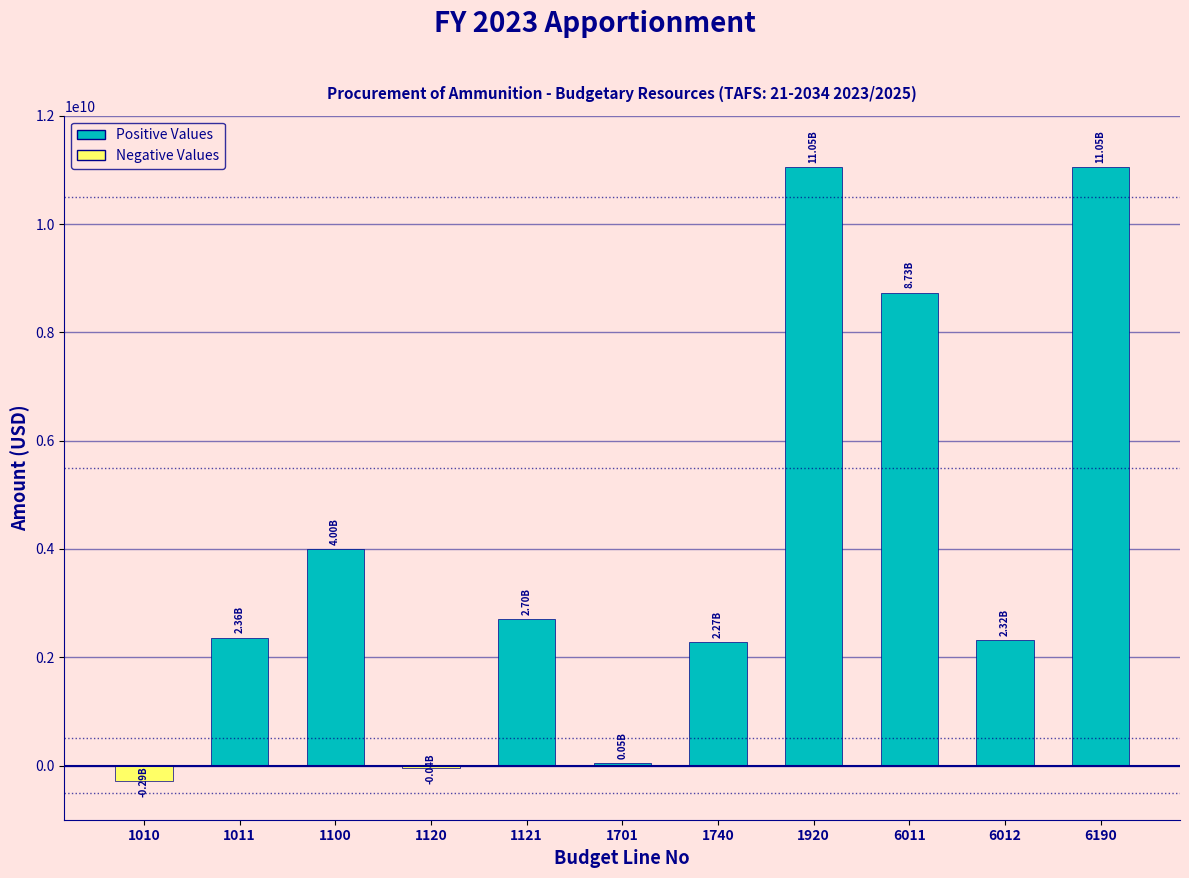

What is the change in value from 1011 to 1920?

+8686971039